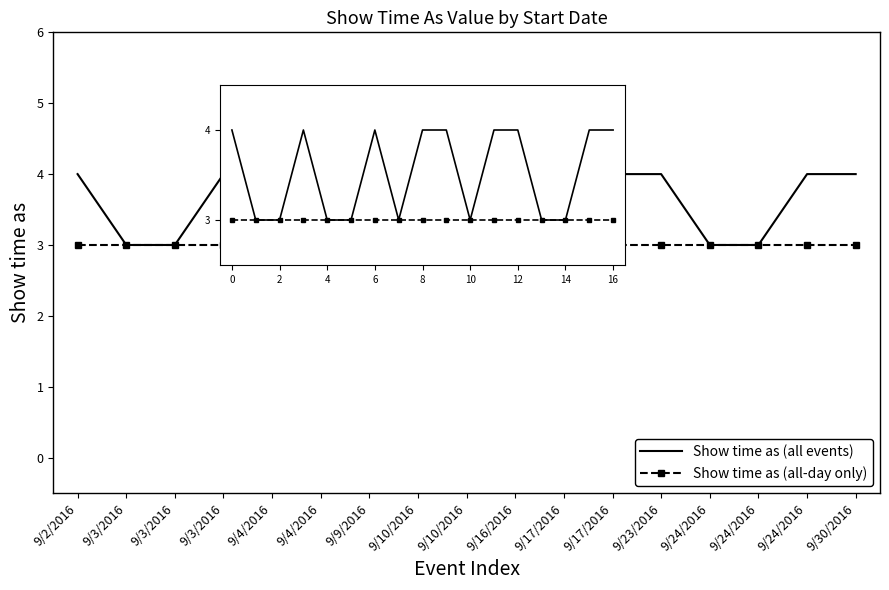

Rank the series by their maximum value, from lowest to highest.

Show time as (all-day only), Show time as (all events)